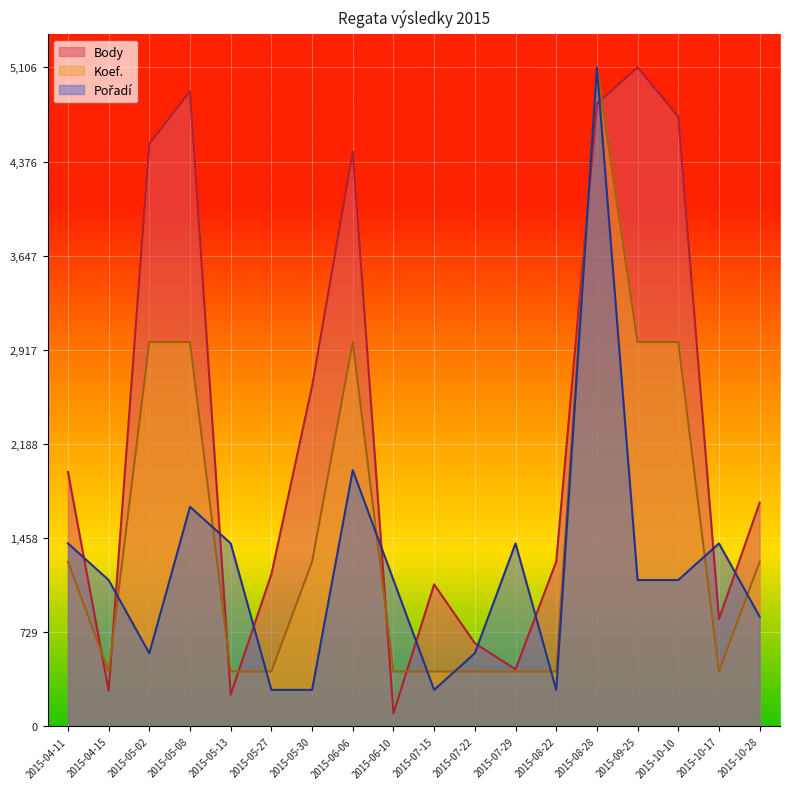

Where is the first local minimum for Body?

2015-04-15